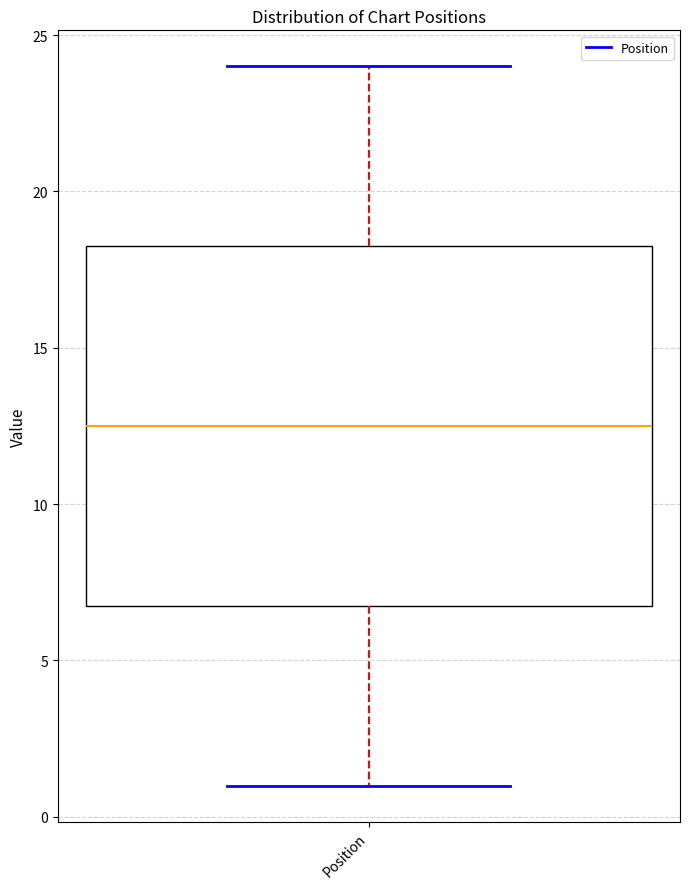

Where does the median line of the box for Position sit on the y-axis? The values are not printed on the chart, so give them approximately, as read against the axis.

12.5